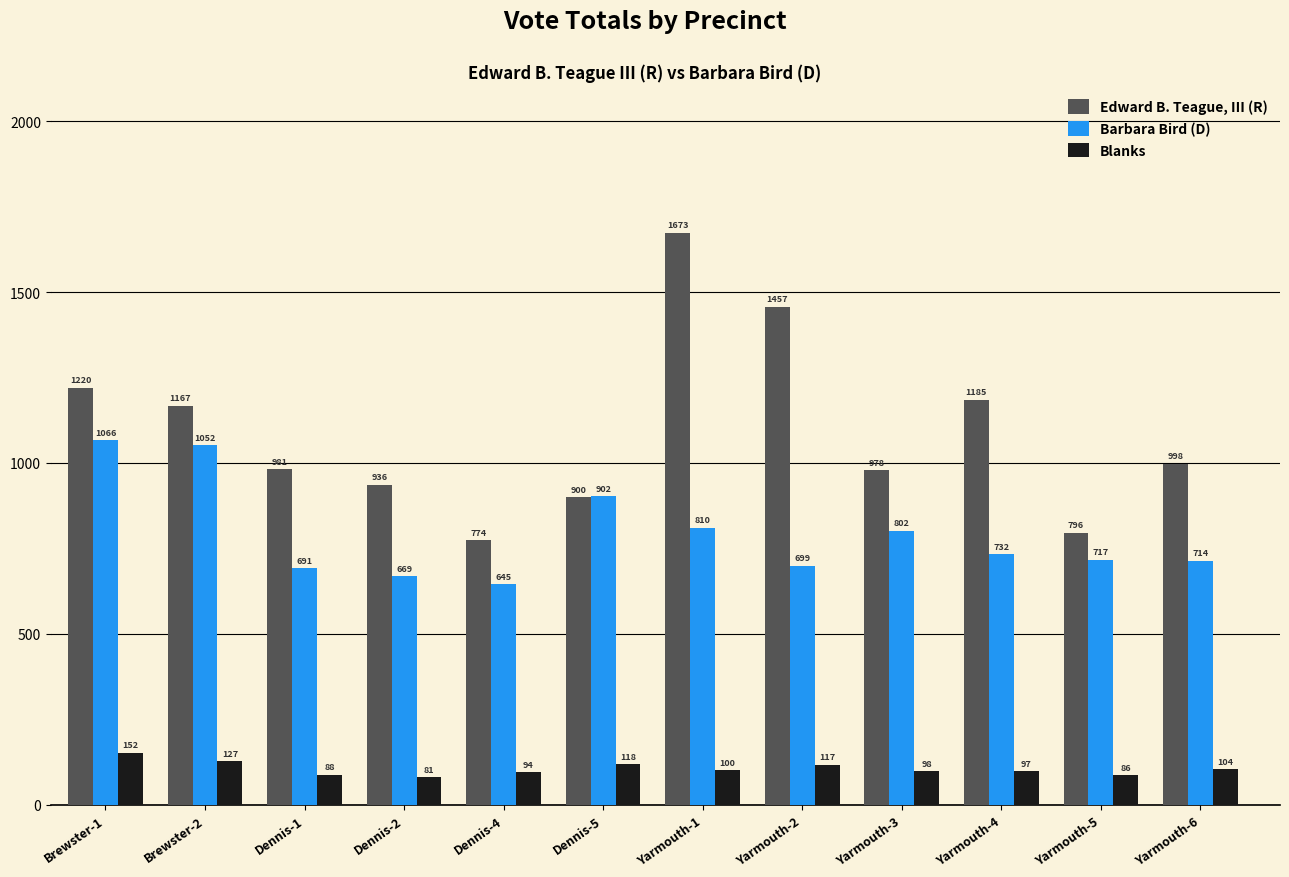

What is the value of the Edward B. Teague, III (R) bar at the 6th from the left?

900